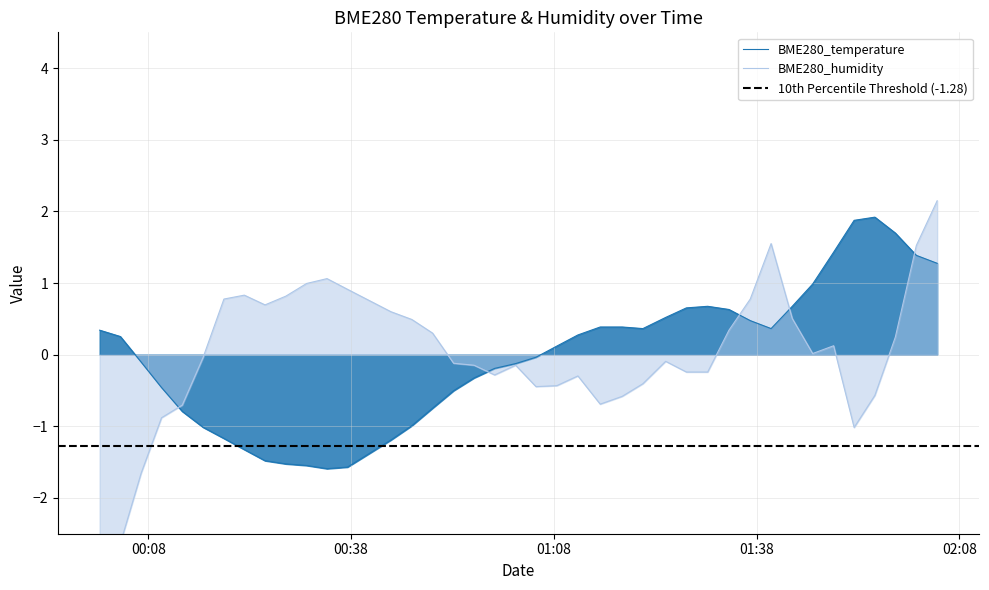

What position from the right is 2022/07/28 00:56:11?

23